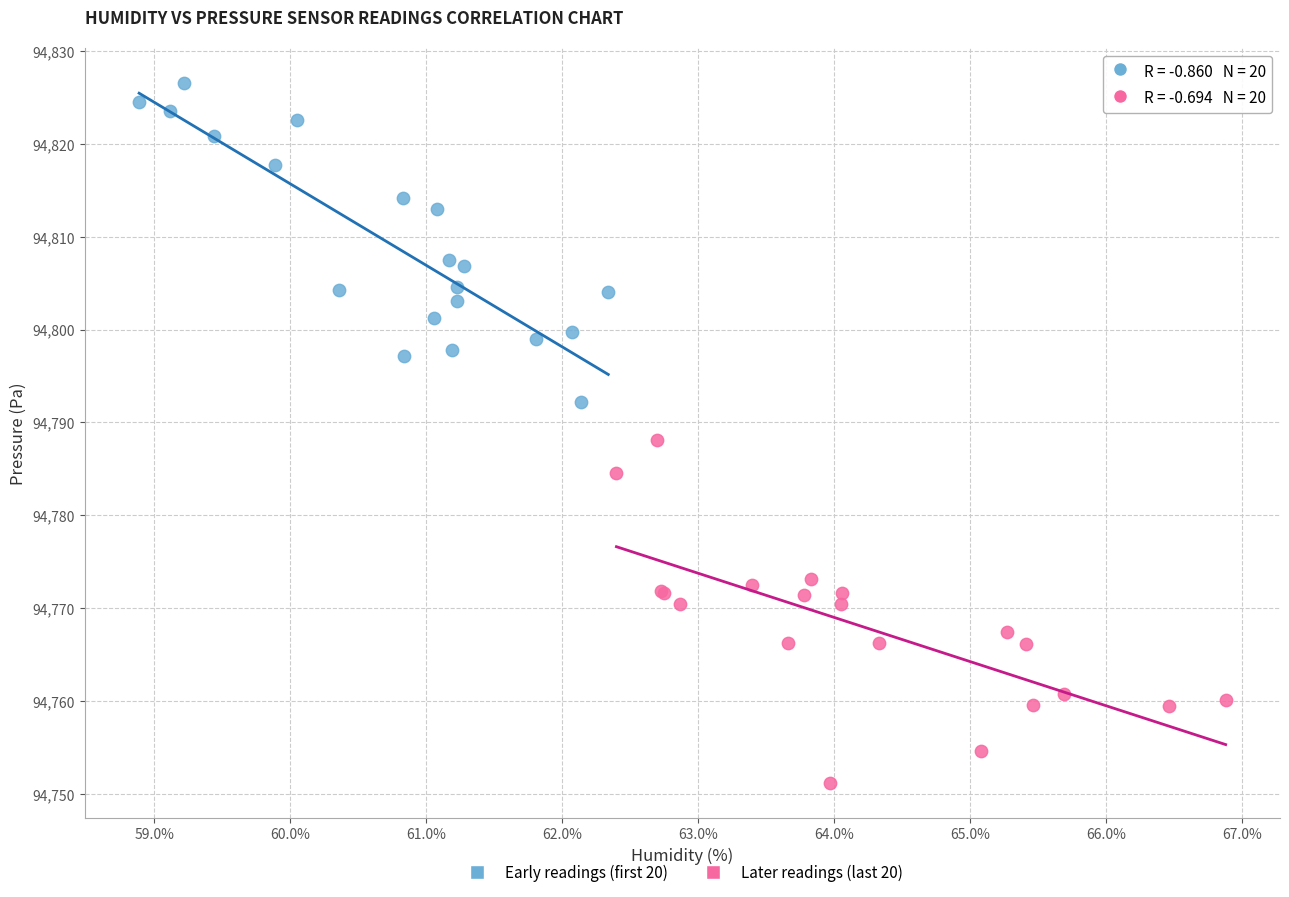

Which series has the widest spread of Y values?

Later readings (last 20)